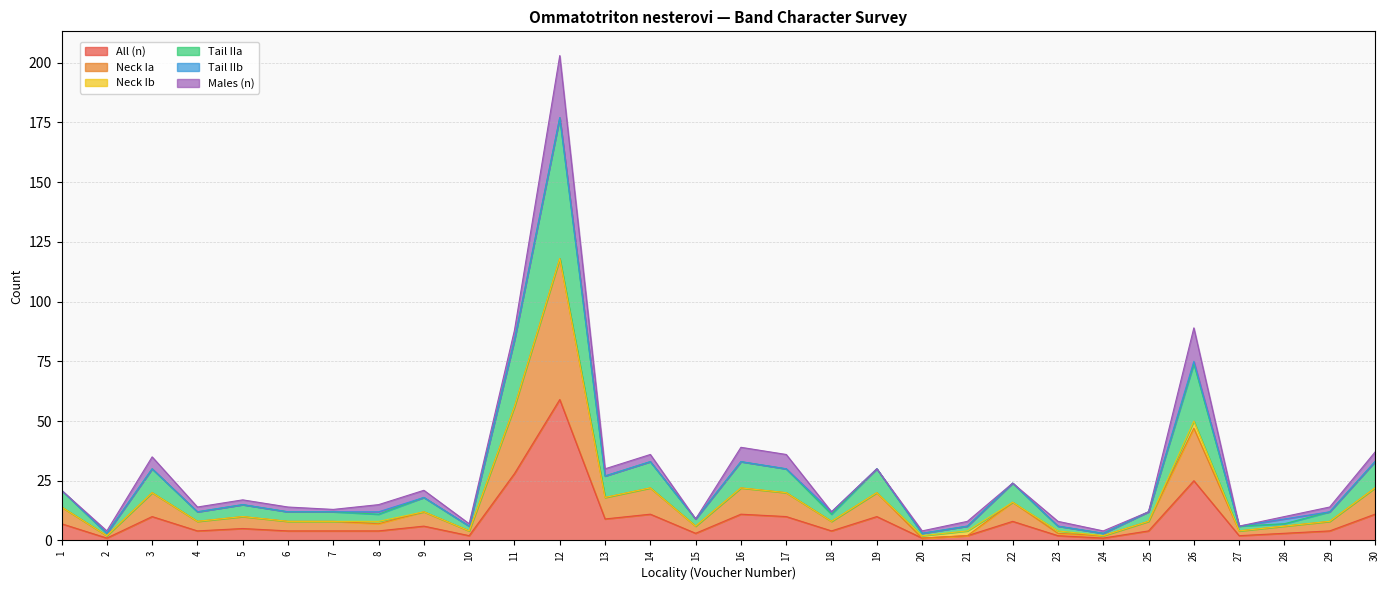

The All (n) series shows 10 at 17. True or false?

True